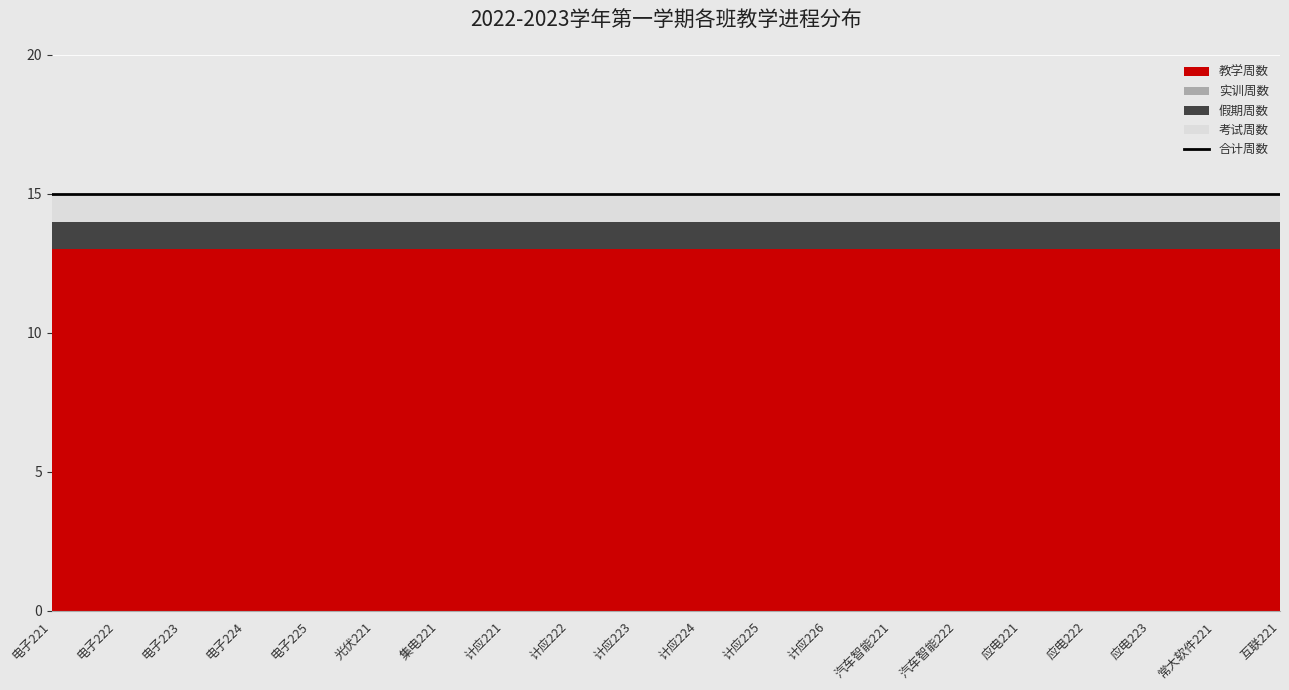

What is the sum of all 假期周数 values?

20